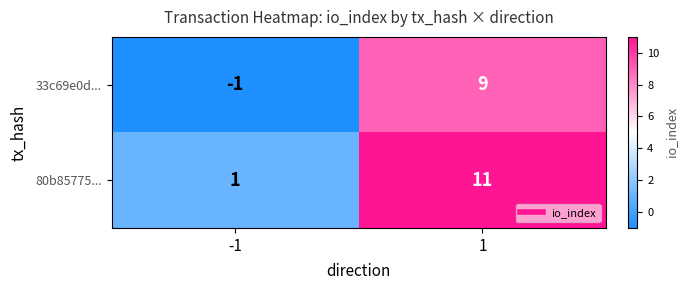

What is the highest value of the 33c69e0d... series?

9